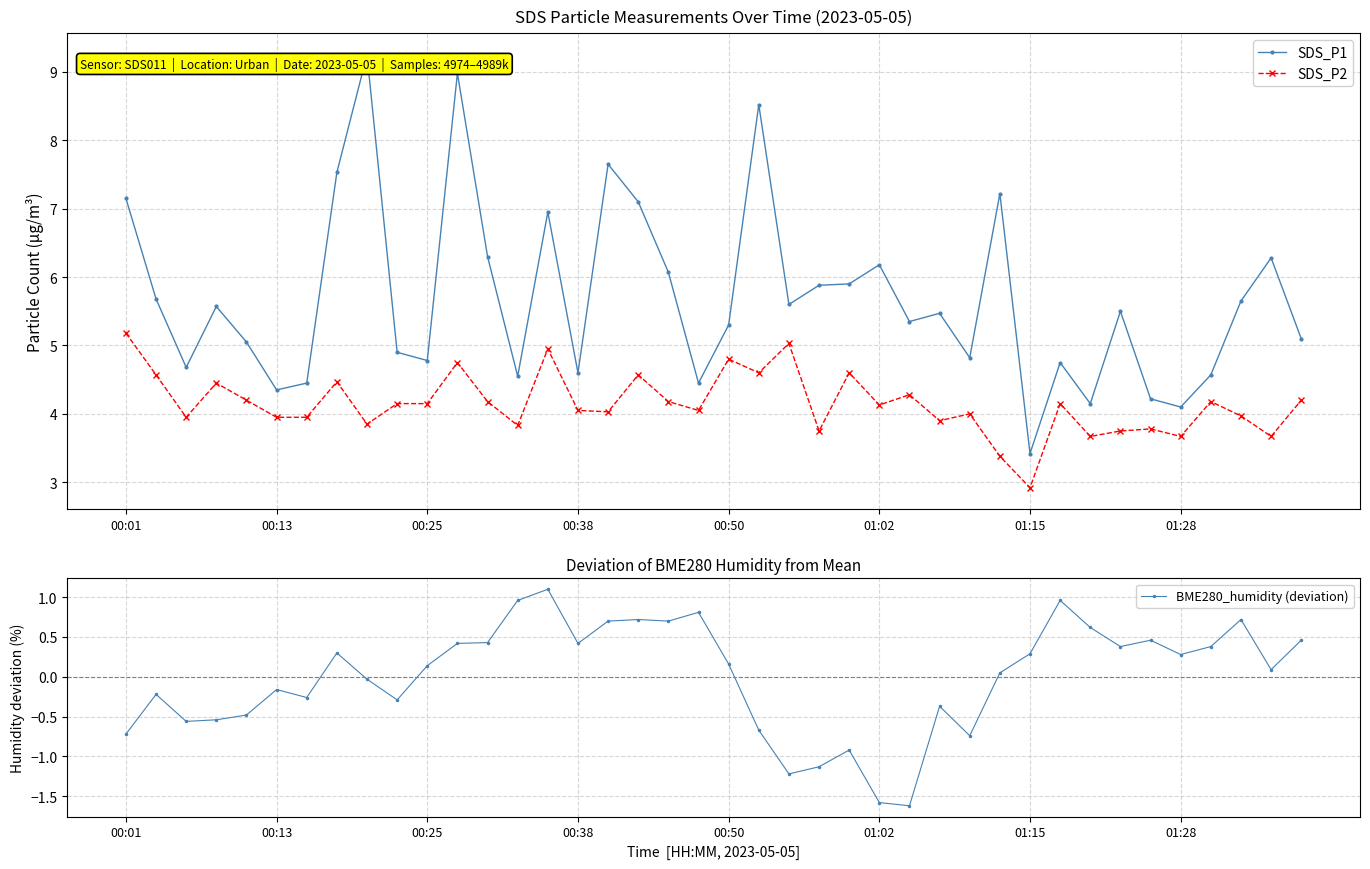

The value of BME280_humidity (deviation) at 00:50 is 0.0. True or false?

False